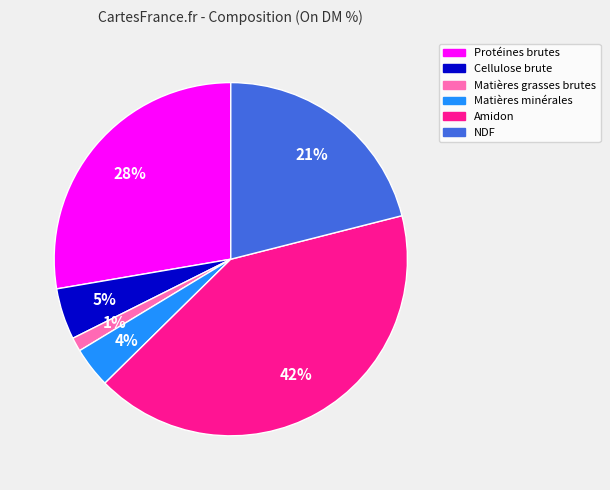

To the nearest percent, what is the average slice percentage?

17%